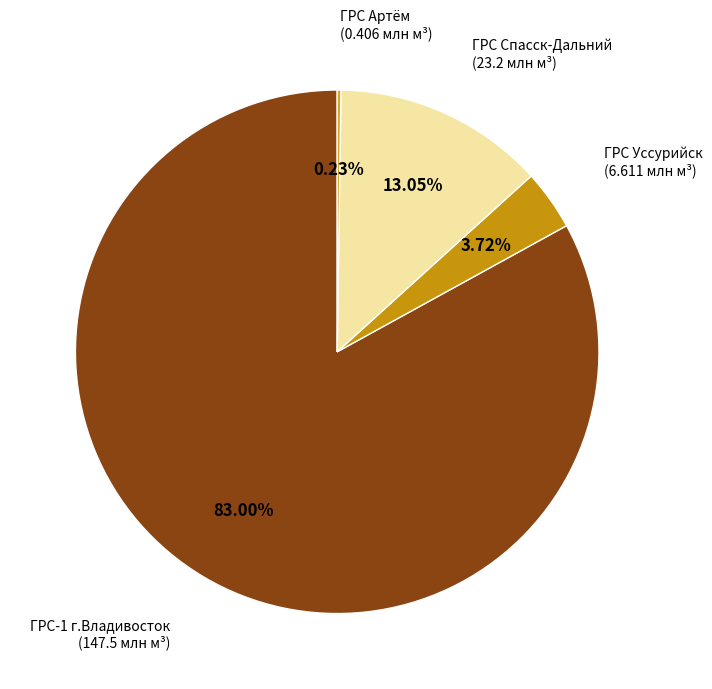

Is it true that ГРС Уссурийск is 4% of the pie?

True